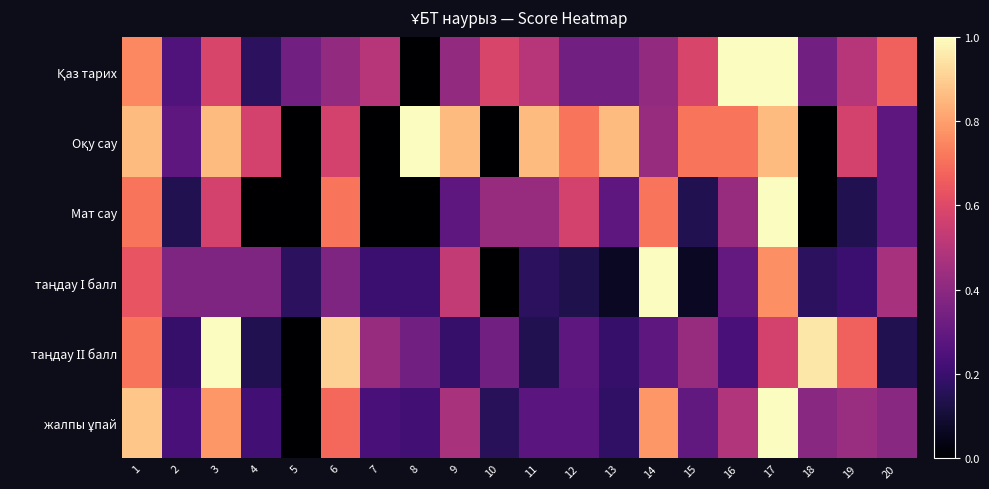

Which label corresponds to the smallest value in the chart?

8